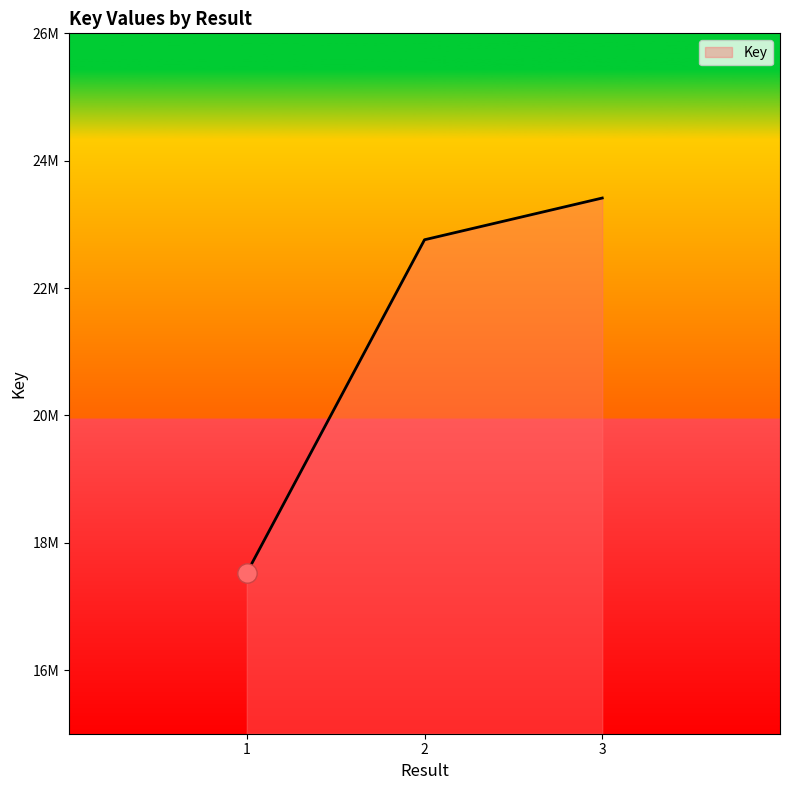

What is the average value?

21232091